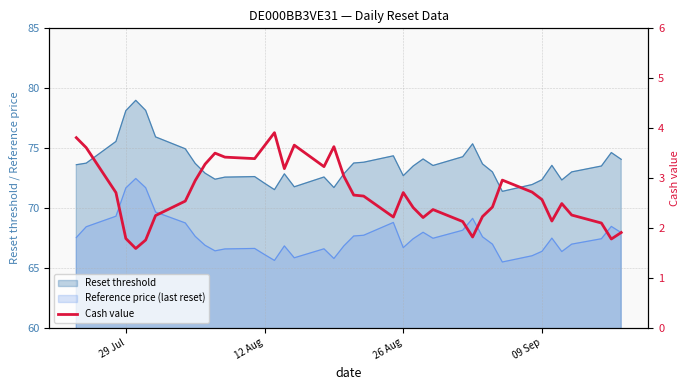

How many values are below 2?

6